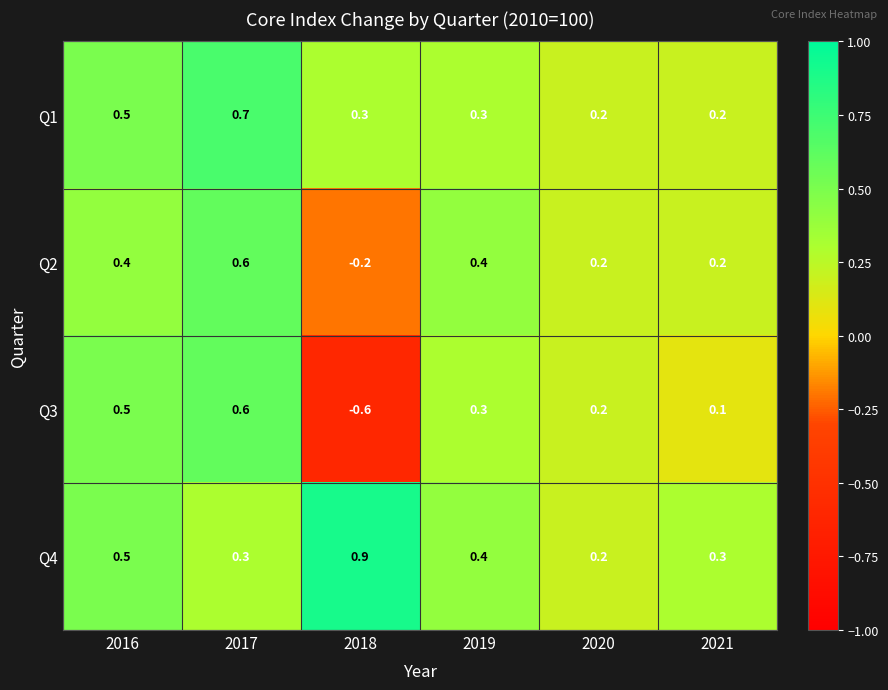

Reading left to right, list all the values displayed in this chart.

Q1: 2016=0.5	2017=0.7	2018=0.3	2019=0.3	2020=0.2	2021=0.2
Q2: 2016=0.4	2017=0.6	2018=-0.2	2019=0.4	2020=0.2	2021=0.2
Q3: 2016=0.5	2017=0.6	2018=-0.6	2019=0.3	2020=0.2	2021=0.1
Q4: 2016=0.5	2017=0.3	2018=0.9	2019=0.4	2020=0.2	2021=0.3